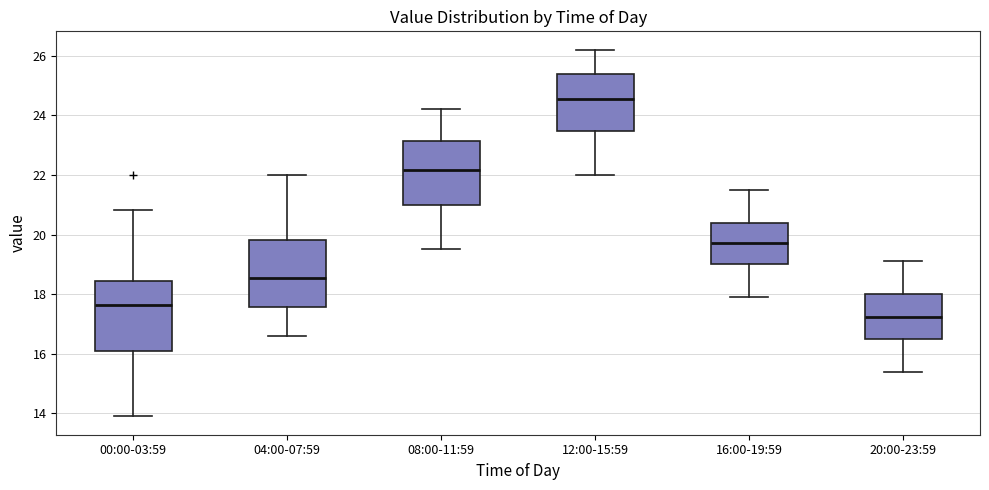

Reading left to right, transcribe this box plot: for each box, give where its median line is, the range the box spans, and where its two whiskers end, as read against the y-axis. The values are not printed on the chart, so give them approximately, as read against the axis.

00:00-03:59: median 17.6, box 16.0 to 18.4, whiskers 14.0 to 20.8
04:00-07:59: median 18.6, box 17.6 to 19.8, whiskers 16.6 to 22.0
08:00-11:59: median 22.2, box 21.0 to 23.2, whiskers 19.6 to 24.2
12:00-15:59: median 24.6, box 23.4 to 25.4, whiskers 22.0 to 26.2
16:00-19:59: median 19.8, box 19.0 to 20.4, whiskers 18.0 to 21.6
20:00-23:59: median 17.2, box 16.6 to 18.0, whiskers 15.4 to 19.2